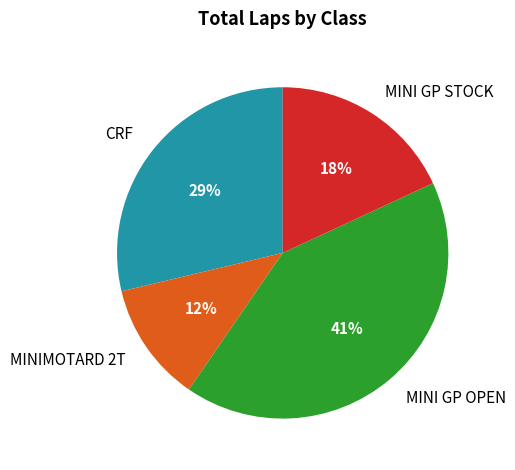

To the nearest percent, what is the difference between the MINIMOTARD 2T and CRF slice percentages?

17%